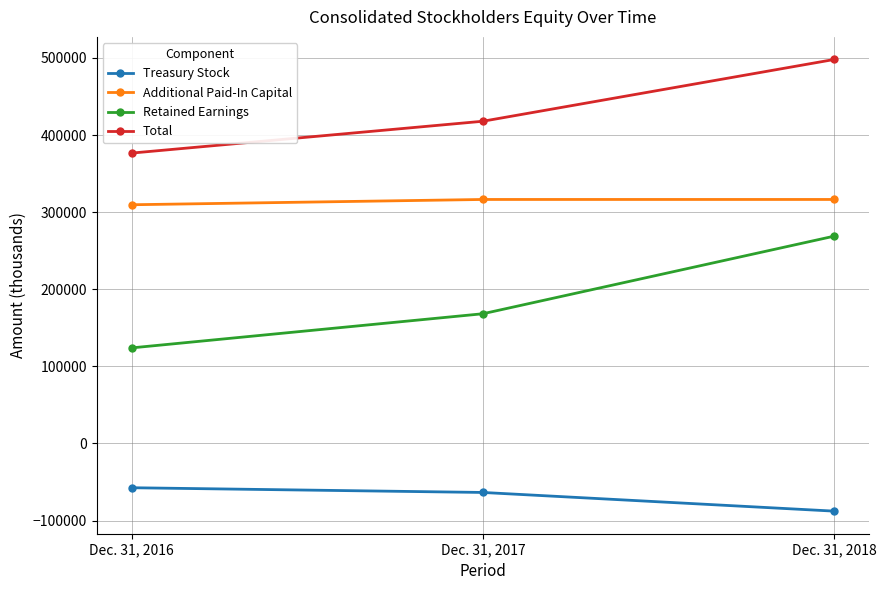

What is the smallest value displayed?

-87747